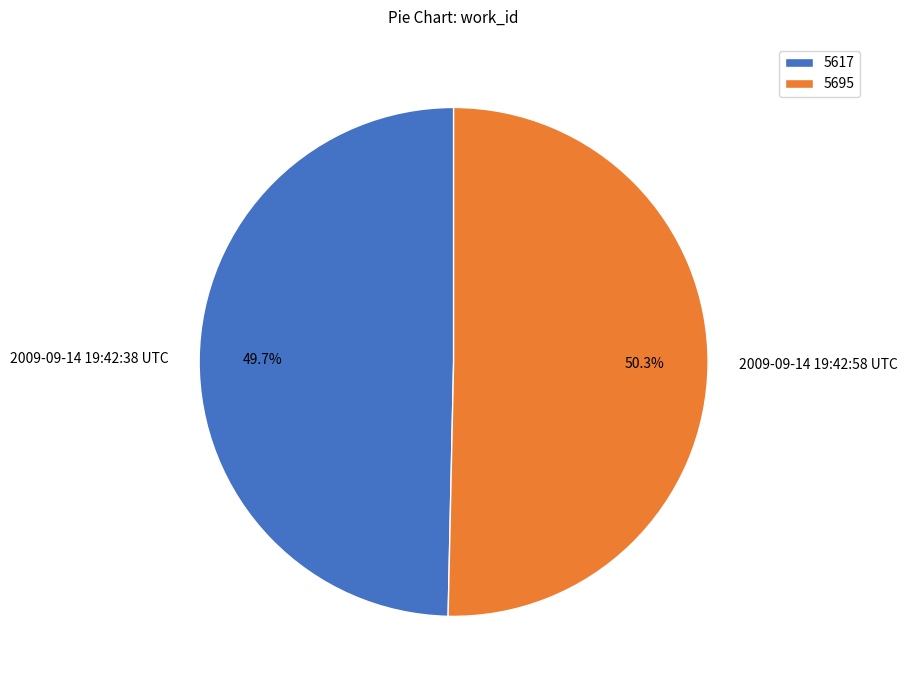

Between 2009-09-14 19:42:58 UTC and 2009-09-14 19:42:38 UTC, which is larger?

2009-09-14 19:42:58 UTC